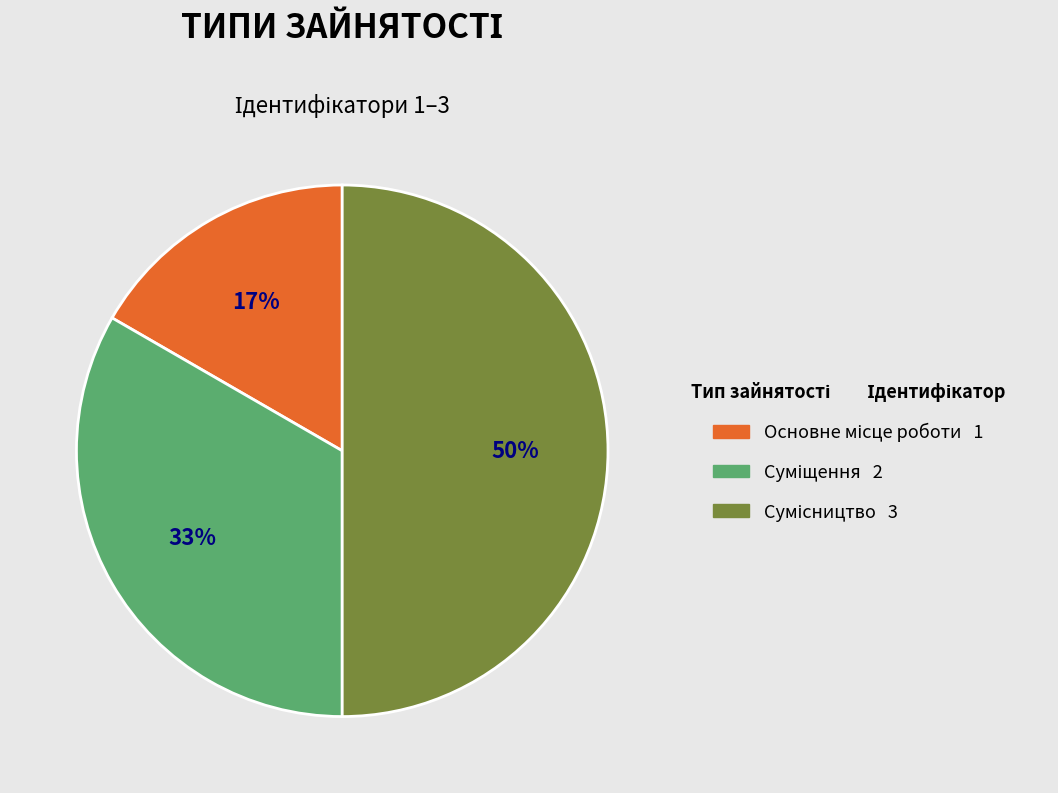

To the nearest percent, what is the average slice percentage?

33%